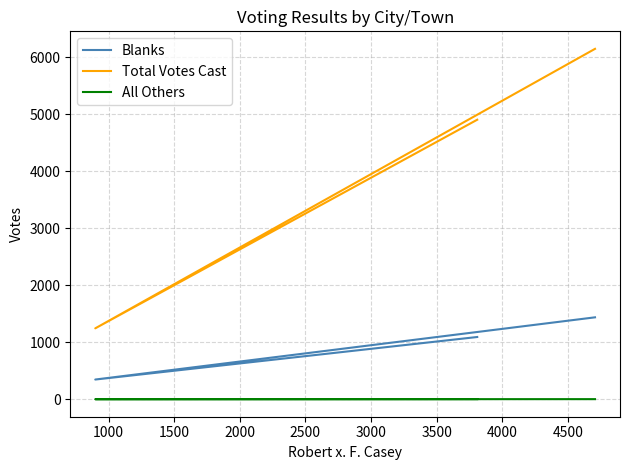

What is the value of the Blanks point at the 3rd from the left?

1436